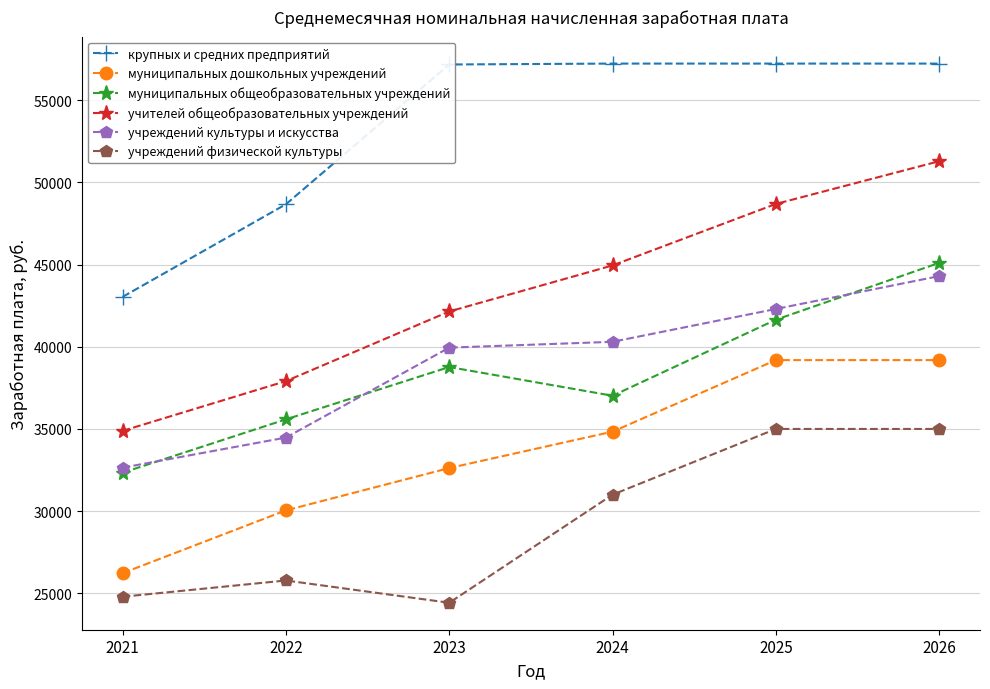

What is the maximum value for учителей общеобразовательных учреждений?

51290.0